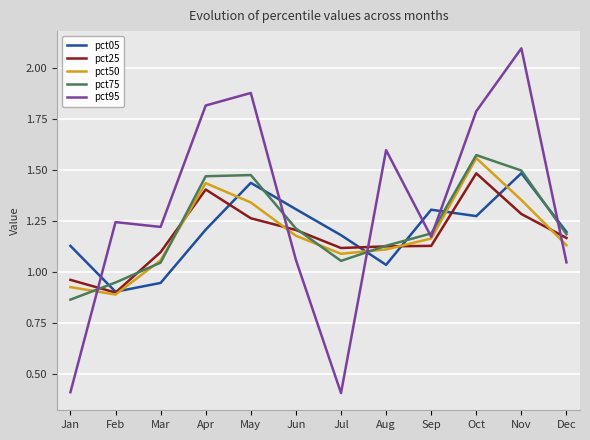

Which series changed the most between May and Sep?

pct95